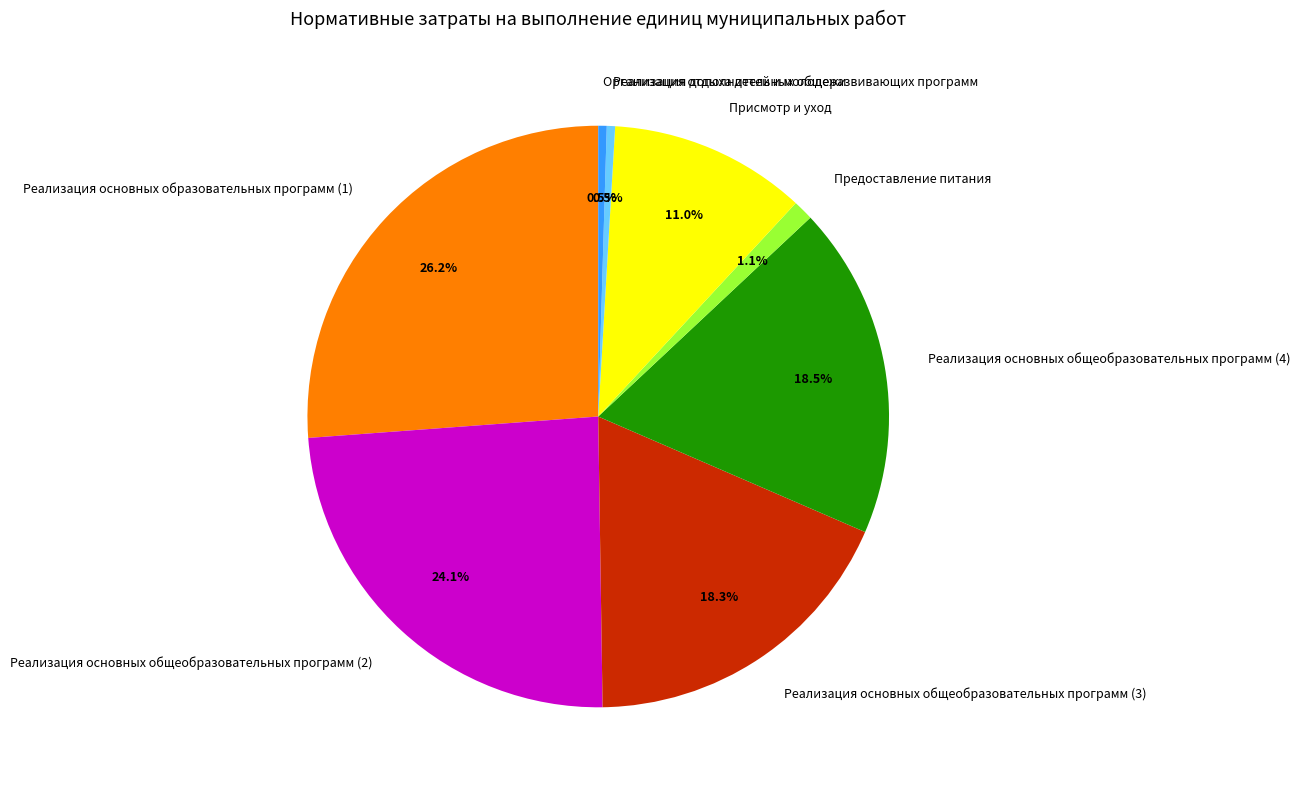

Does any single category account for the majority?

No